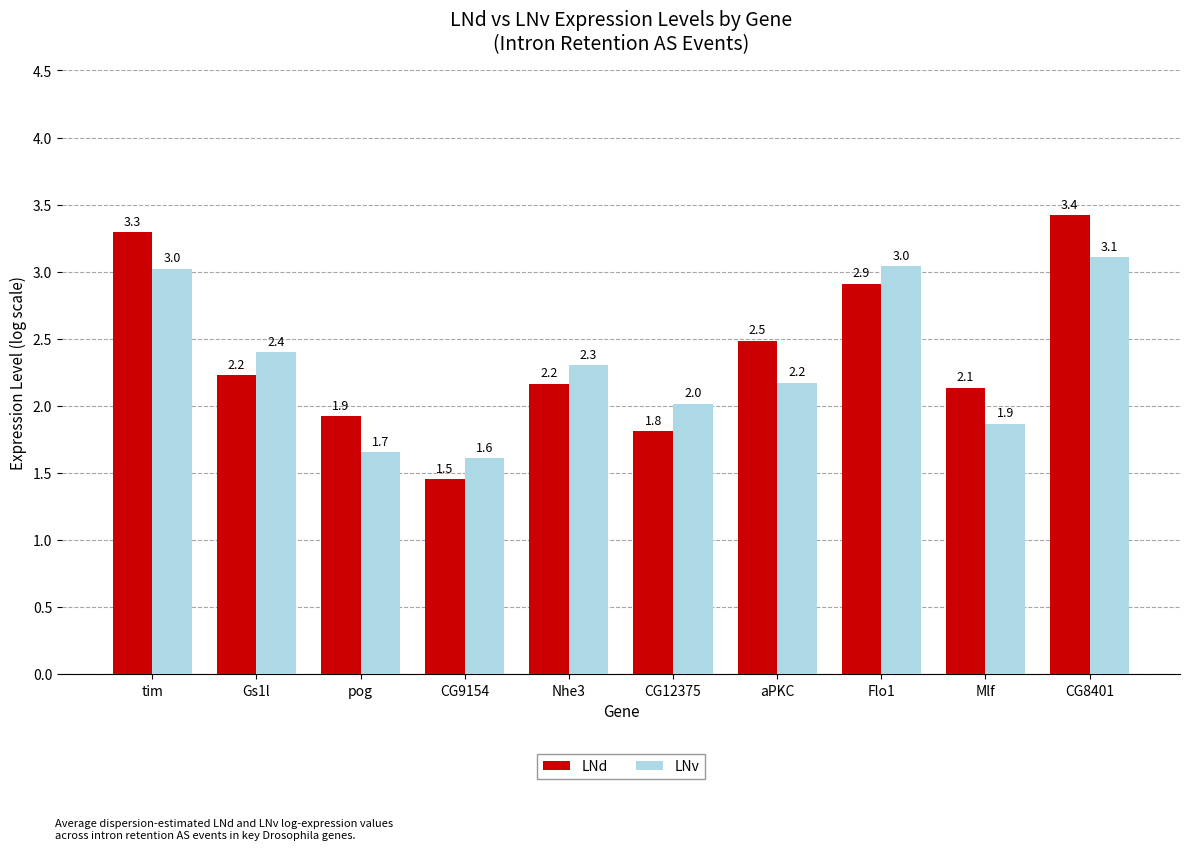

The LNd series shows 3.3 at tim. True or false?

True